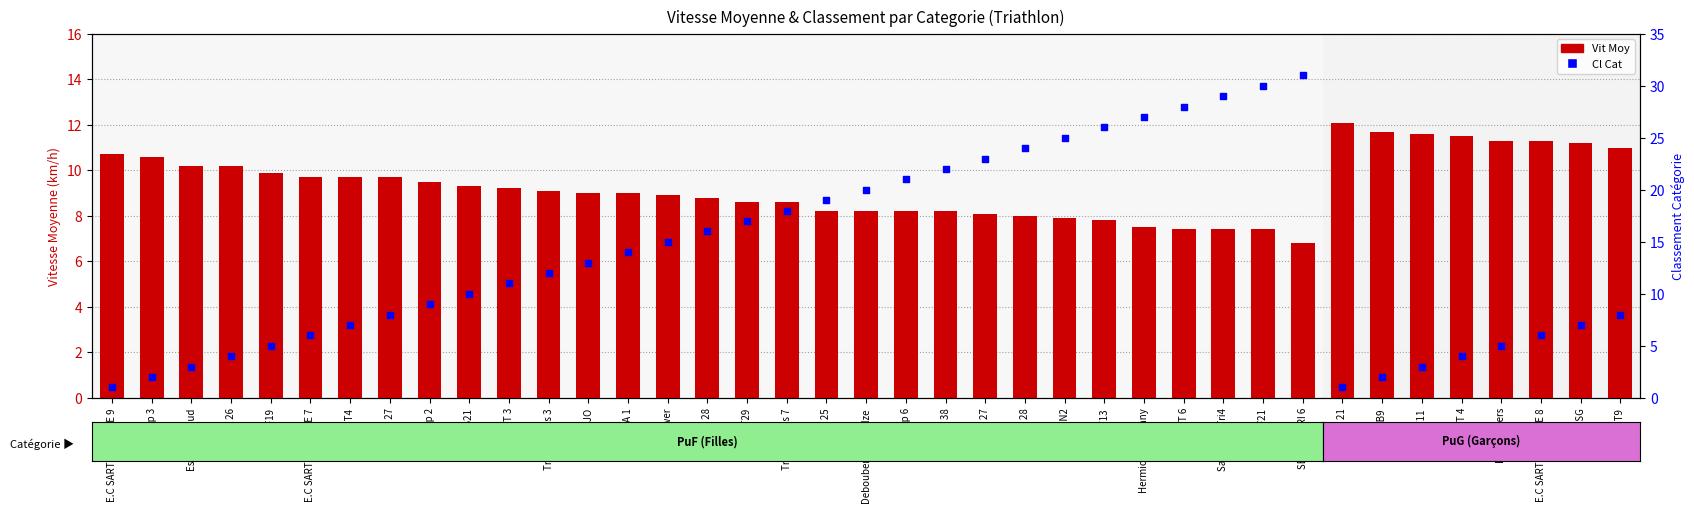

At which category is the sum across all series the highest?

SENART TRI 6